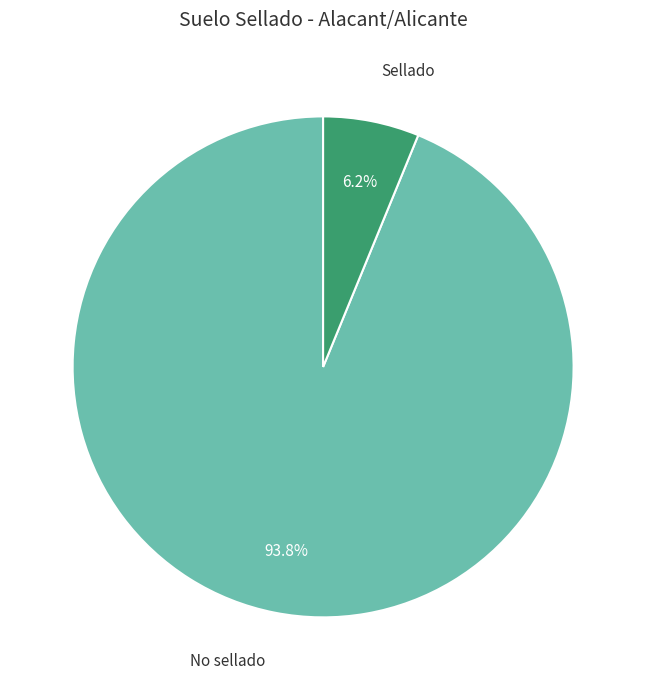

Does any single category account for the majority?

Yes